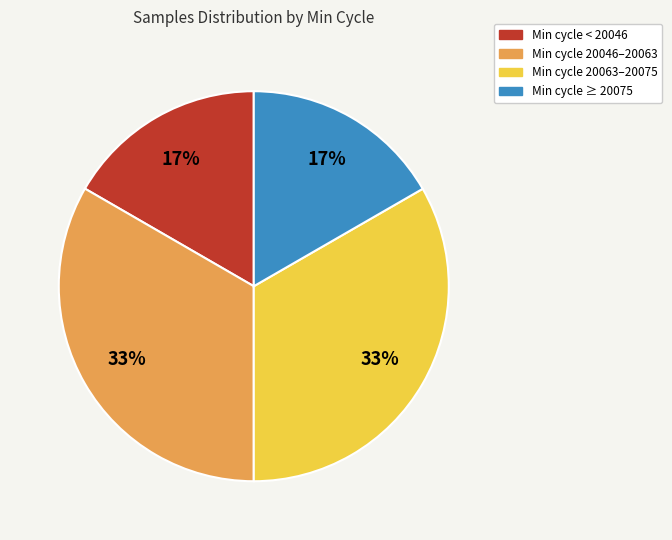

Is Min cycle ≥ 20075 the majority of the pie?

No